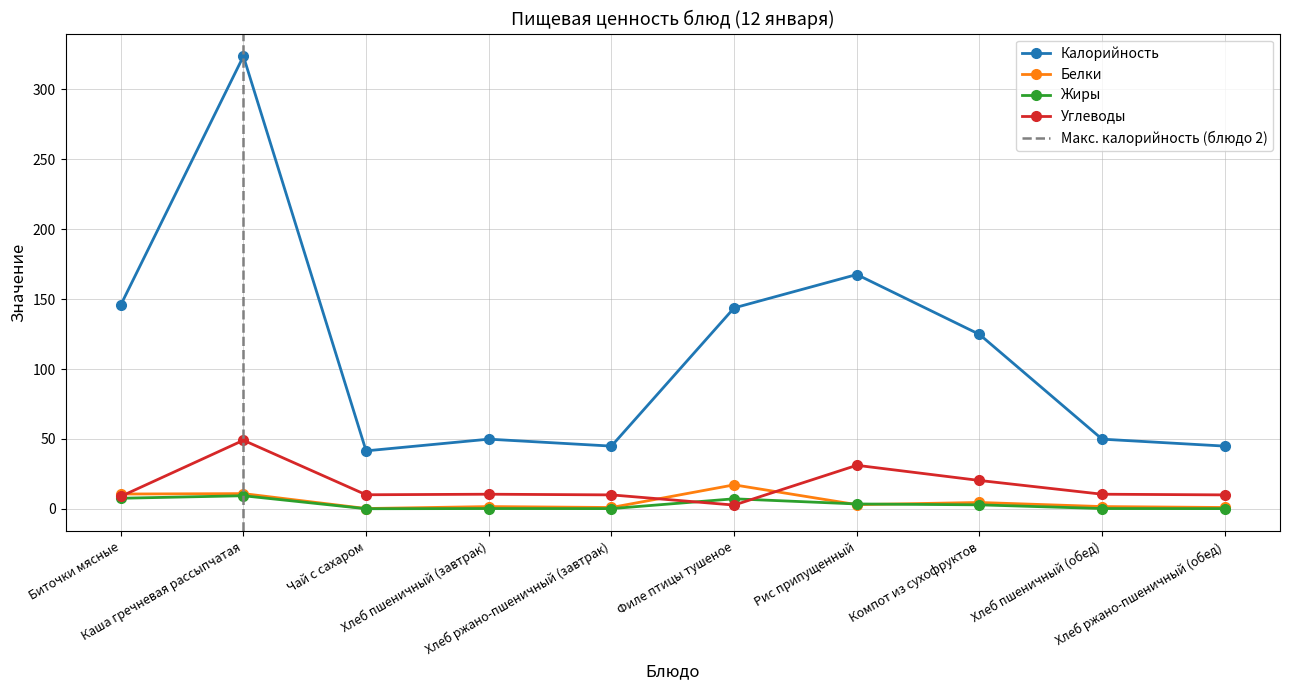

How many data points in Жиры are above 2?

5